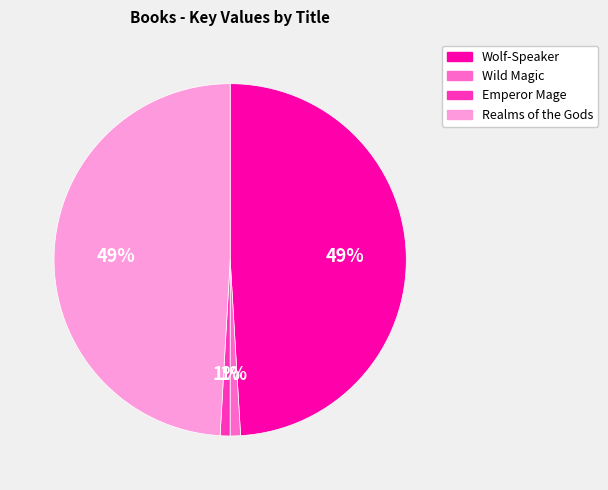

To the nearest percent, what portion does Realms of the Gods represent?

49%